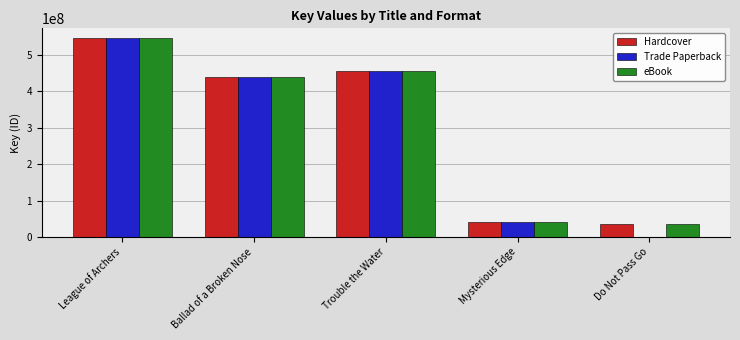

What is the total value across all series at Mysterious Edge?

120297474